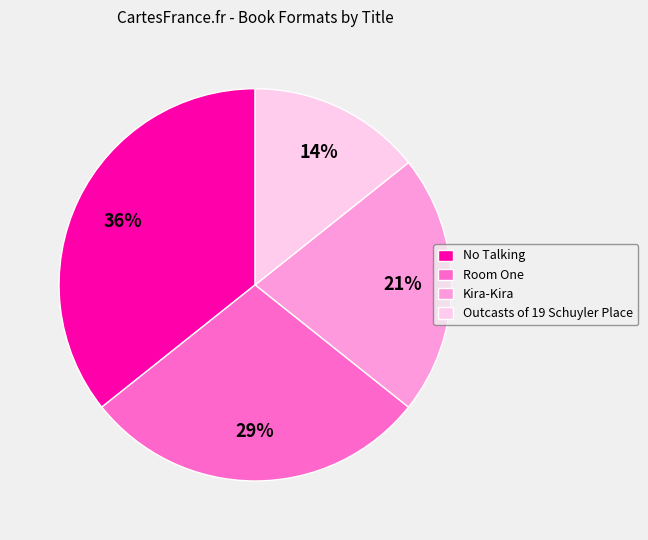

To the nearest percent, what is the difference between the Kira-Kira and Outcasts of 19 Schuyler Place slice percentages?

7%